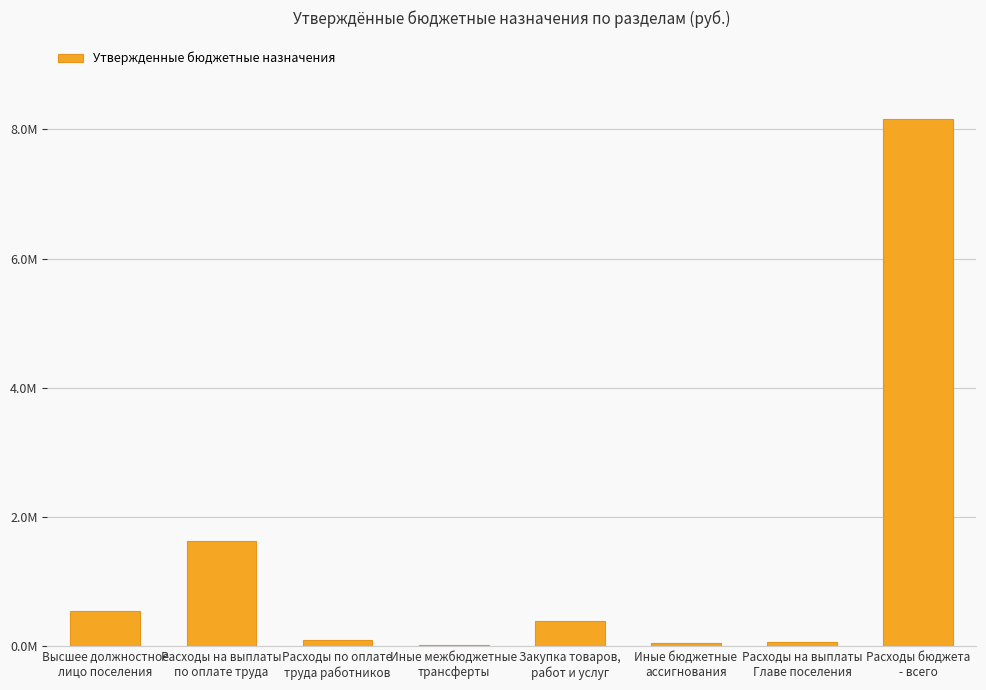

Reading left to right, transcribe all the data shown in this chart.

Высшее должностное
лицо поселения=551407.7	Расходы на выплаты
по оплате труда=1629307.3	Расходы по оплате
труда работников=91915.3	Иные межбюджетные
трансферты=16524.0	Закупка товаров,
работ и услуг=389779.0	Иные бюджетные
ассигнования=46500.0	Расходы на выплаты
Главе поселения=71040.0	Расходы бюджета
- всего=8153010.3